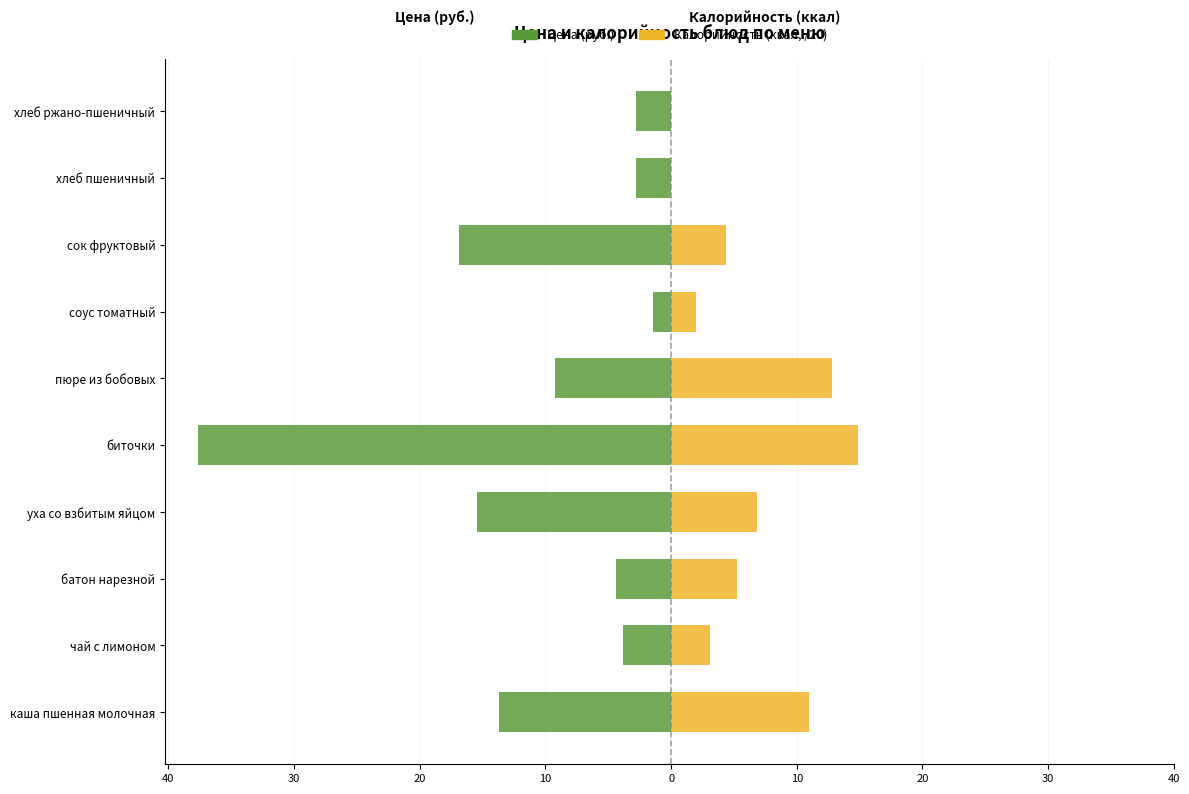

Which series has the widest spread of values?

Цена (руб.)